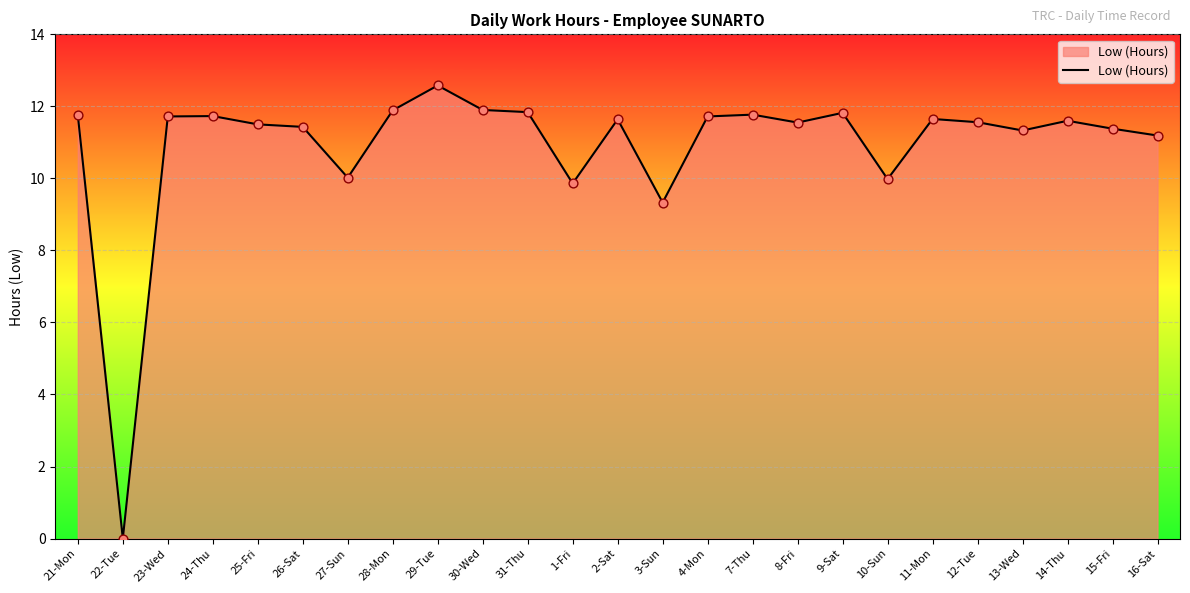

What is the ratio of the value at 16-Sat to the value at 2-Sat?

1.0